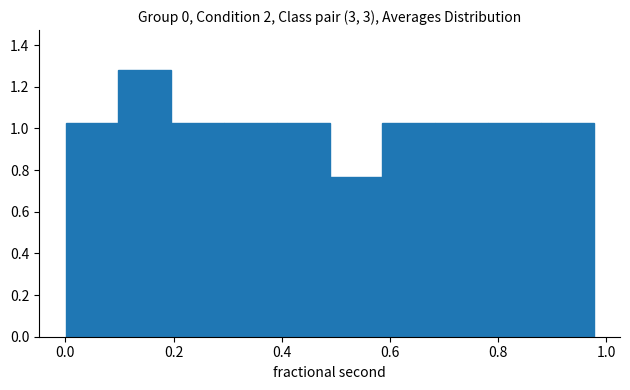

Reading left to right, list every bar in this chart as the range it spans on the x-axis followed by its height. Neither the bar edges nor the heights are printed on the chart, so give them approximately, as read against the axes.

0.00 to 0.10: 1.02
0.10 to 0.20: 1.28
0.20 to 0.30: 1.02
0.30 to 0.40: 1.02
0.40 to 0.48: 1.02
0.48 to 0.58: 0.76
0.58 to 0.68: 1.02
0.68 to 0.78: 1.02
0.78 to 0.88: 1.02
0.88 to 0.98: 1.02